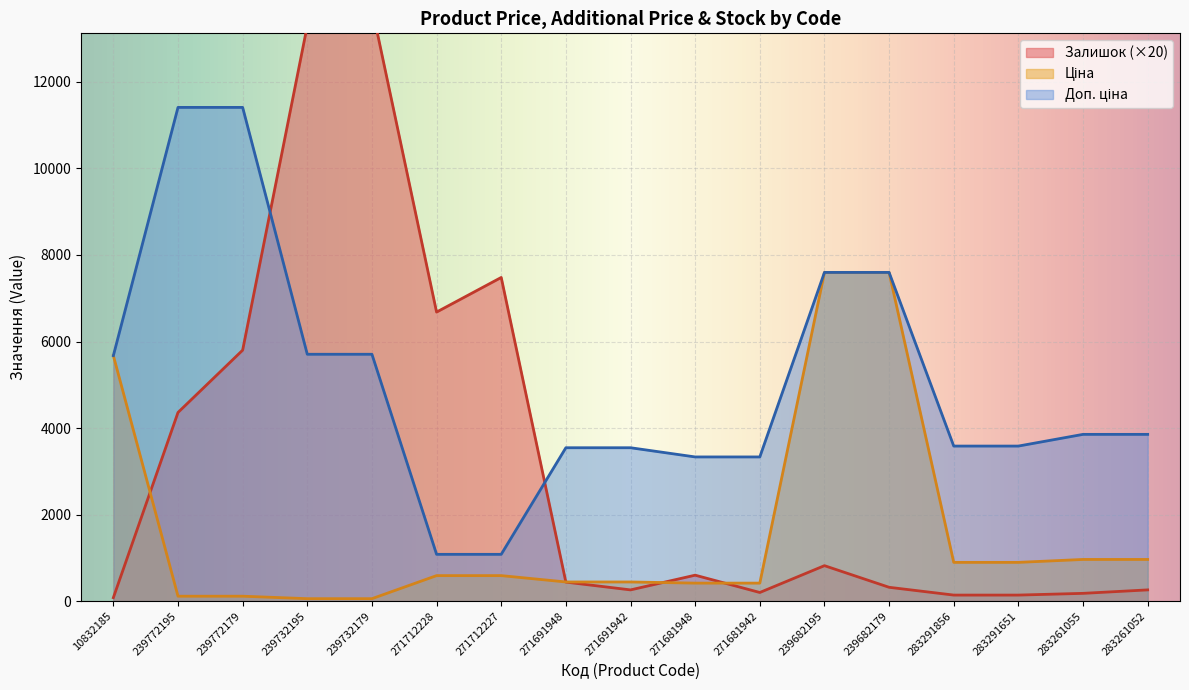

List the labels in order of Доп. ціна value, largest first.

239772195, 239772179, 239682195, 239682179, 239732195, 239732179, 10832185, 283261055, 283261052, 283291856, 283291651, 271691948, 271691942, 271681948, 271681942, 271712228, 271712227